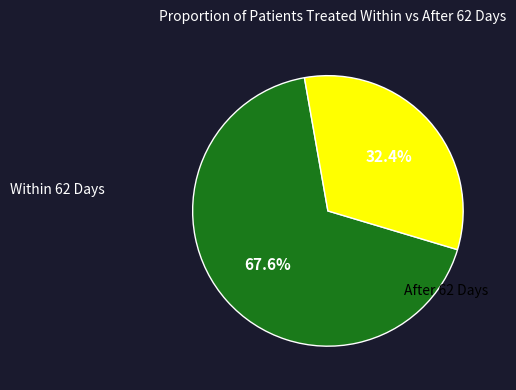

Is there a majority slice in this chart?

Yes